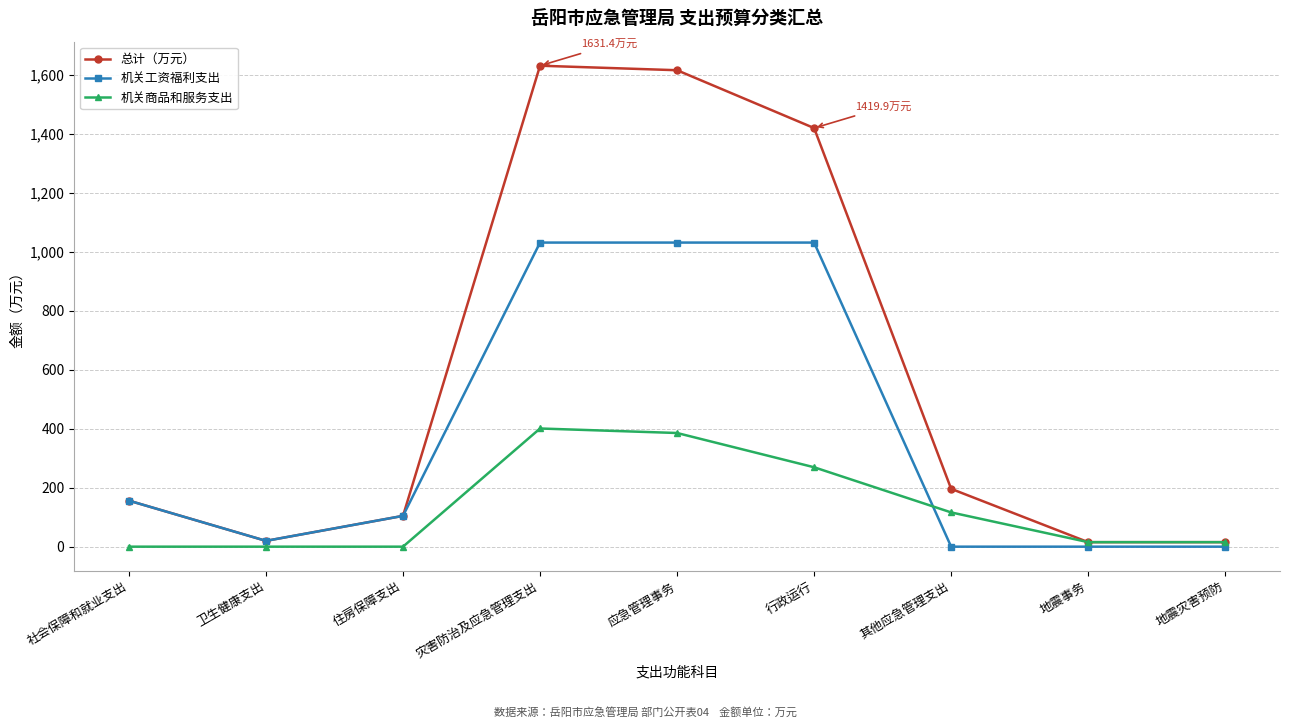

What is the difference between the highest and lowest values at 行政运行?

1150.5